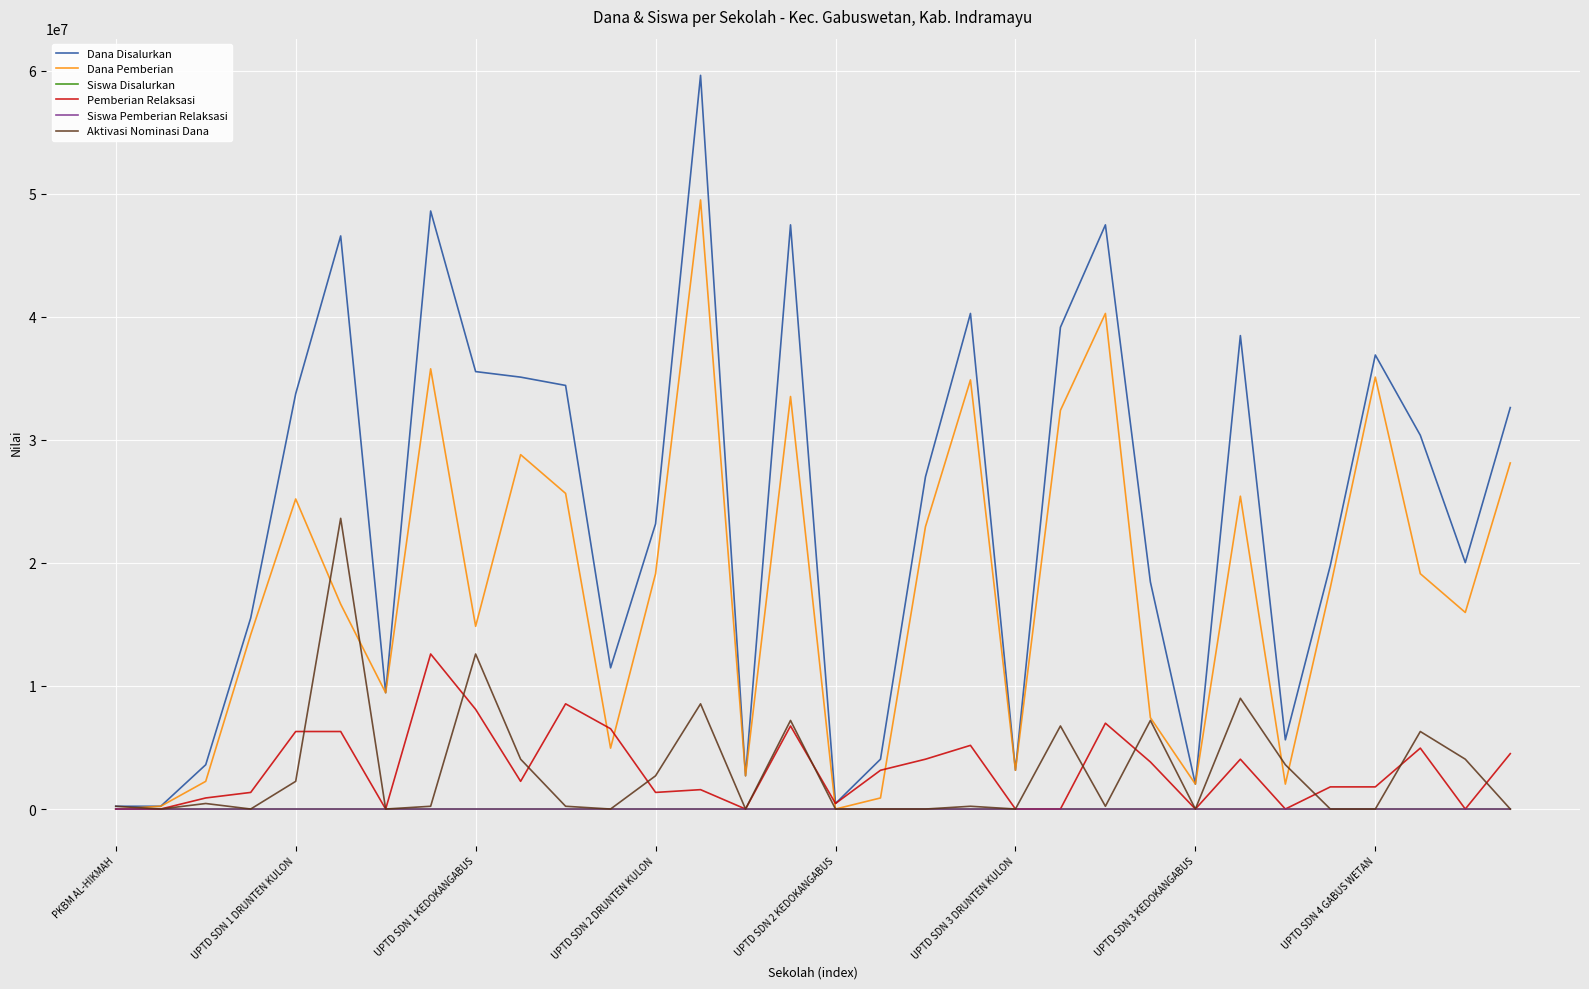

Which series has the widest spread of values?

Dana Disalurkan